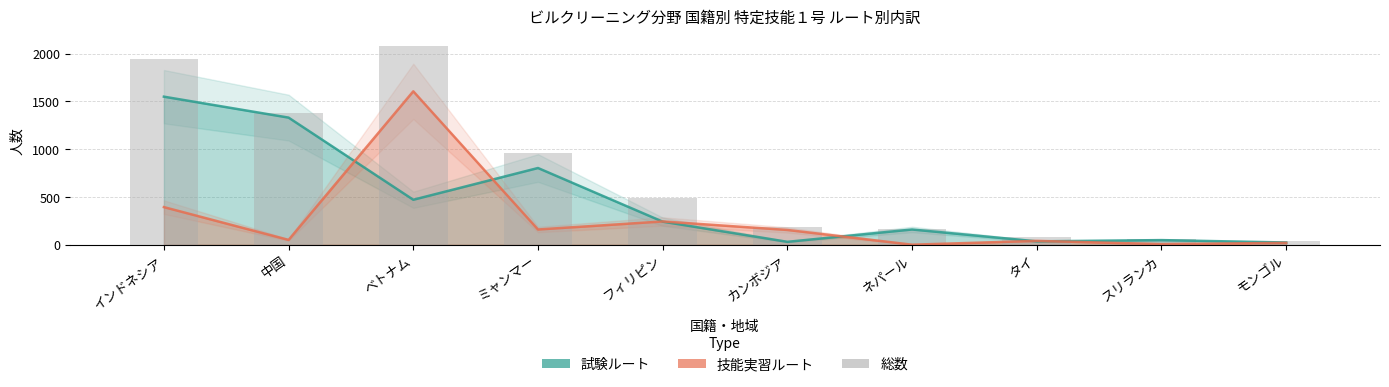

What is the total value across all series at フィリピン?

972